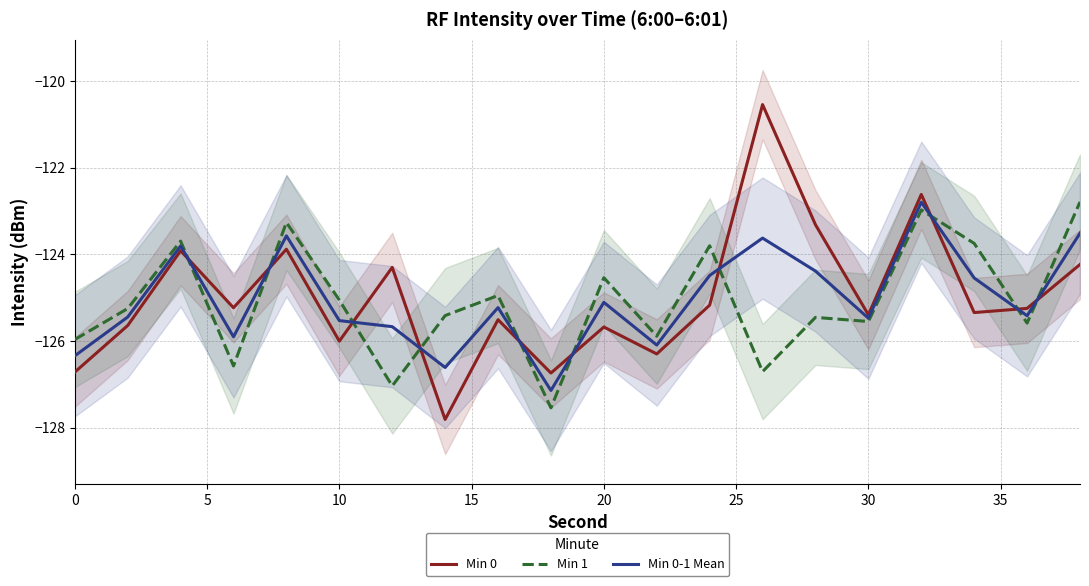

Is it true that Min 1 equals -126.0 at 0?

True